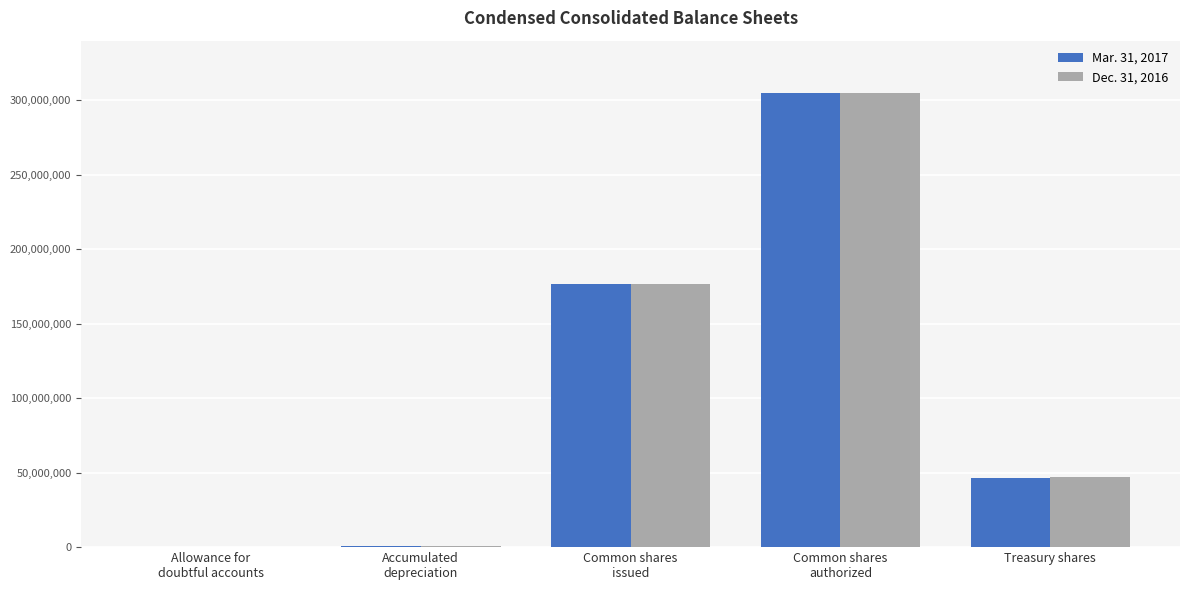

The value of Mar. 31, 2017 at Common shares
authorized is 305000000. True or false?

True